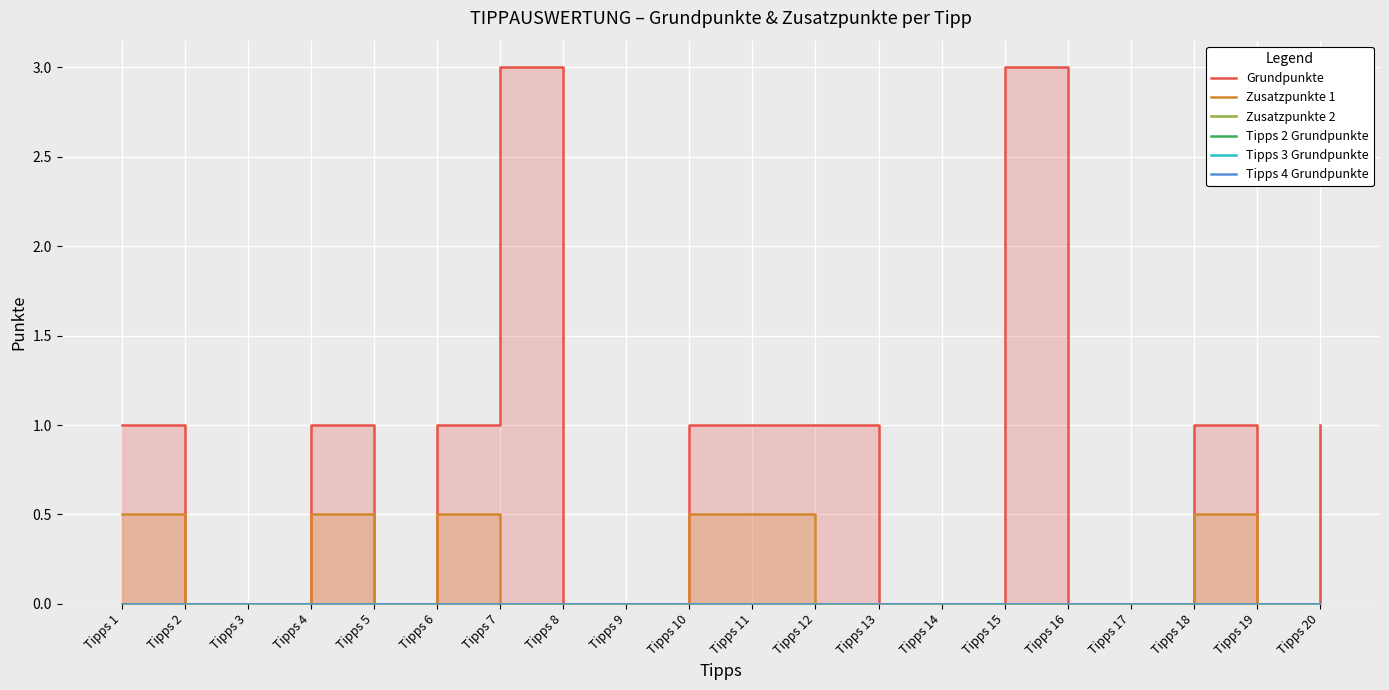

At which category is the sum across all series the highest?

Tipps 7